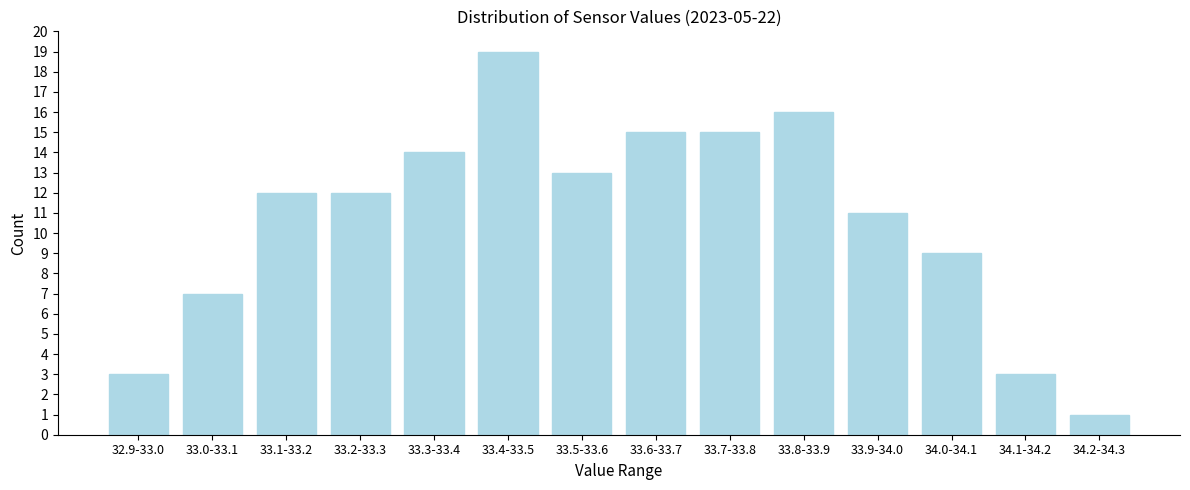

Reading left to right, transcribe all the data shown in this chart.

32.9-33.0=3	33.0-33.1=7	33.1-33.2=12	33.2-33.3=12	33.3-33.4=14	33.4-33.5=19	33.5-33.6=13	33.6-33.7=15	33.7-33.8=15	33.8-33.9=16	33.9-34.0=11	34.0-34.1=9	34.1-34.2=3	34.2-34.3=1